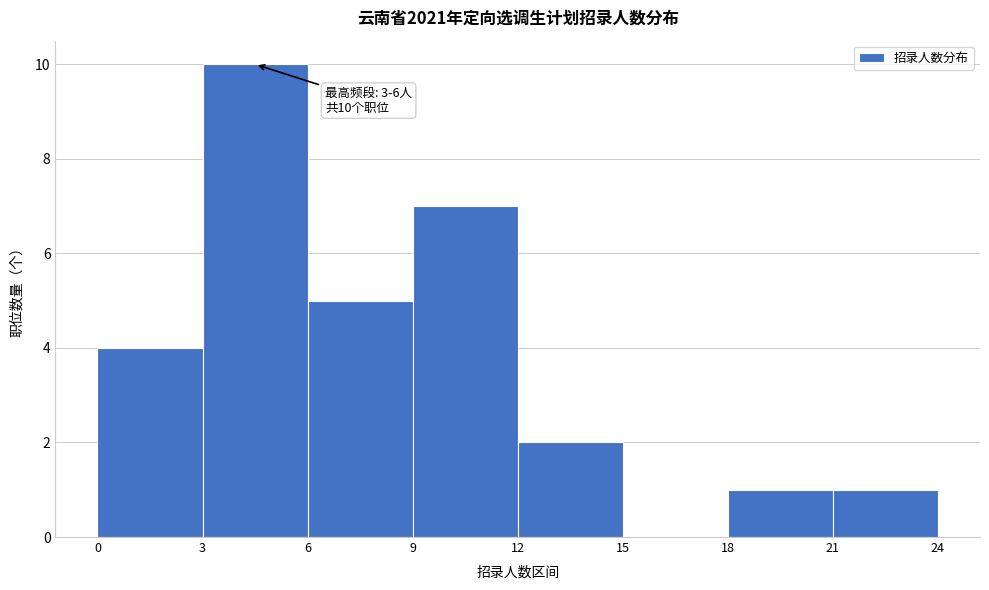

Which range on the x-axis has the tallest bar?

3 to 6